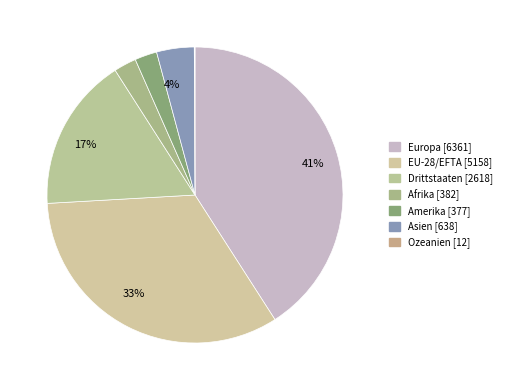

What is the largest slice in the pie chart?

Europa